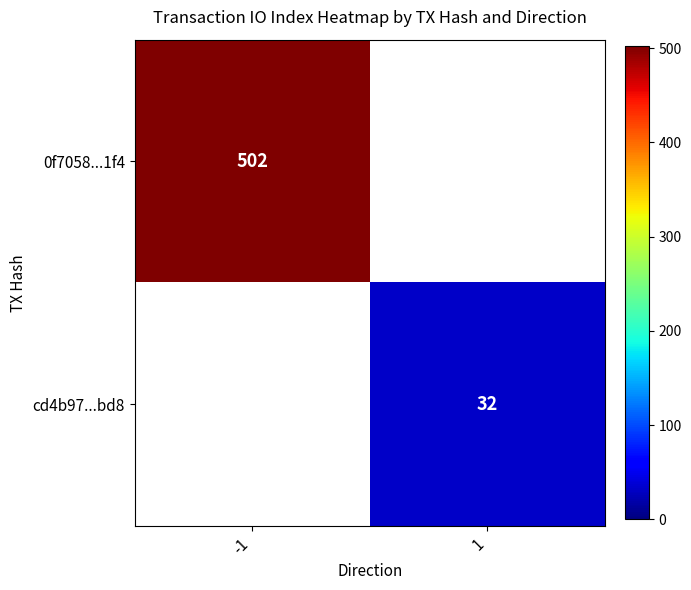

Is it true that 0f7058...1f4 equals 502 at -1?

True